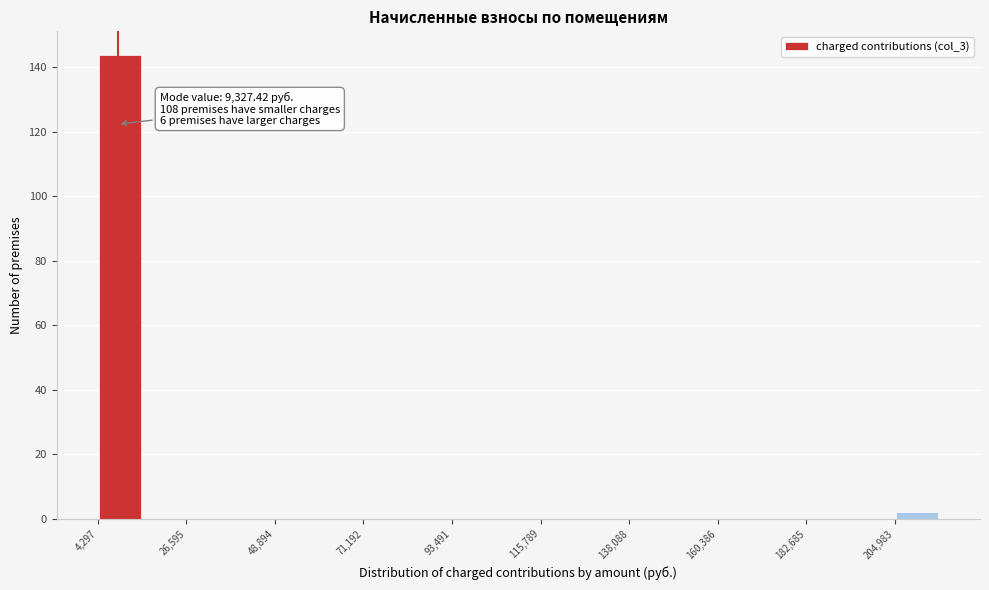

Read against the x-axis, roughly where is the centre of the tallest bar?

10000